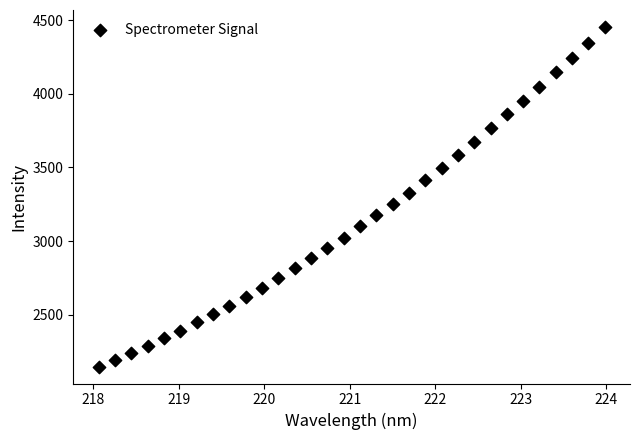

What is the range of Y values (max minus min)?

2302.9